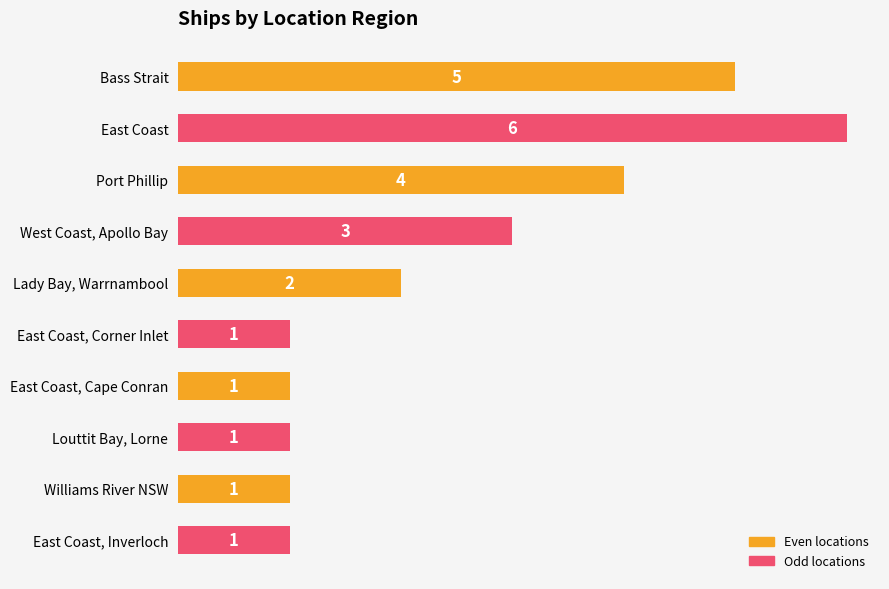

What is the ratio of the value at West Coast, Apollo Bay to the value at East Coast, Corner Inlet?

3.0